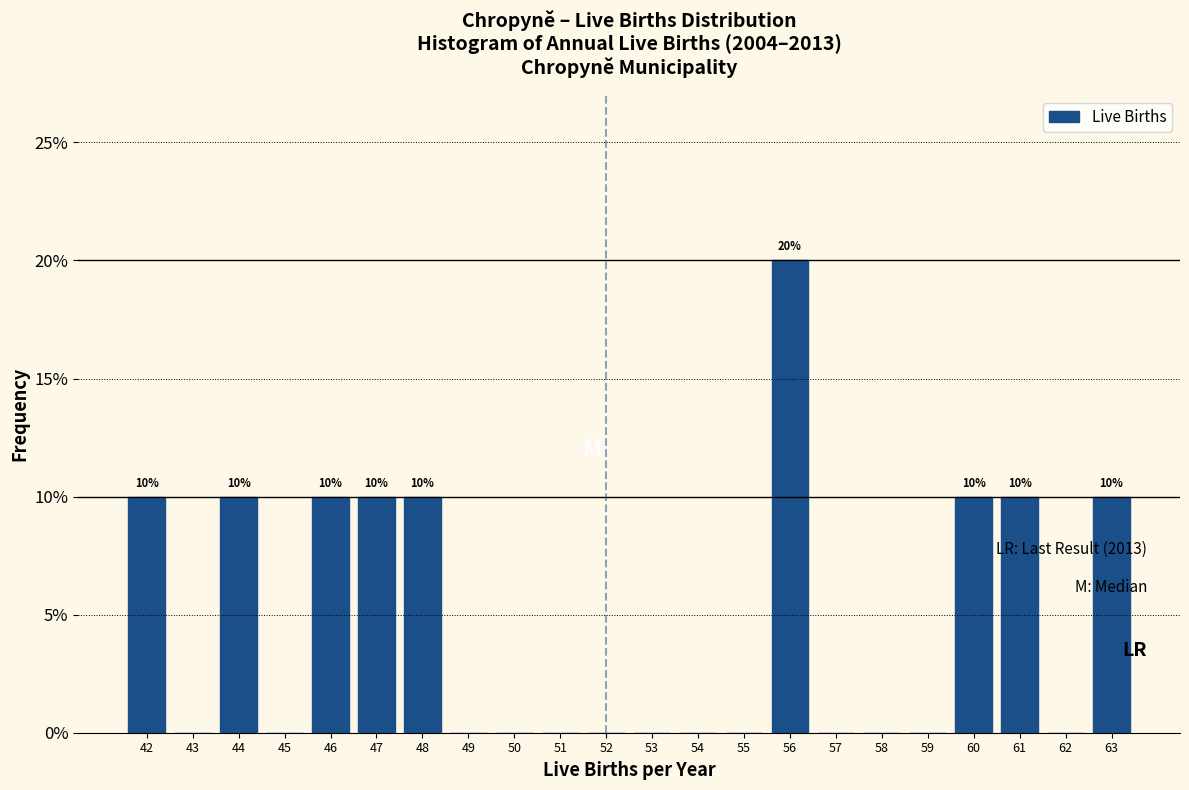

Which range on the x-axis has the tallest bar?

55.5 to 56.5